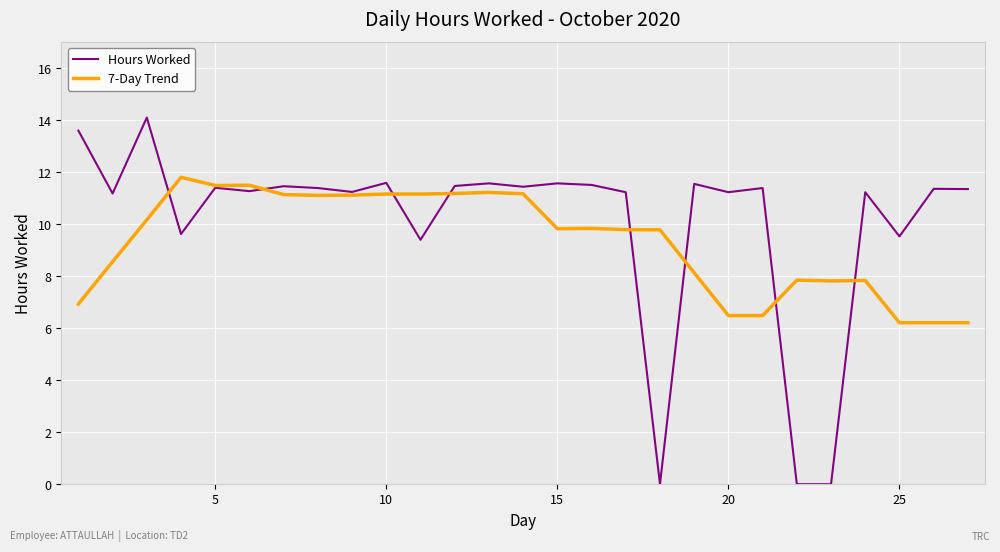

How many lines are shown in the chart?

2